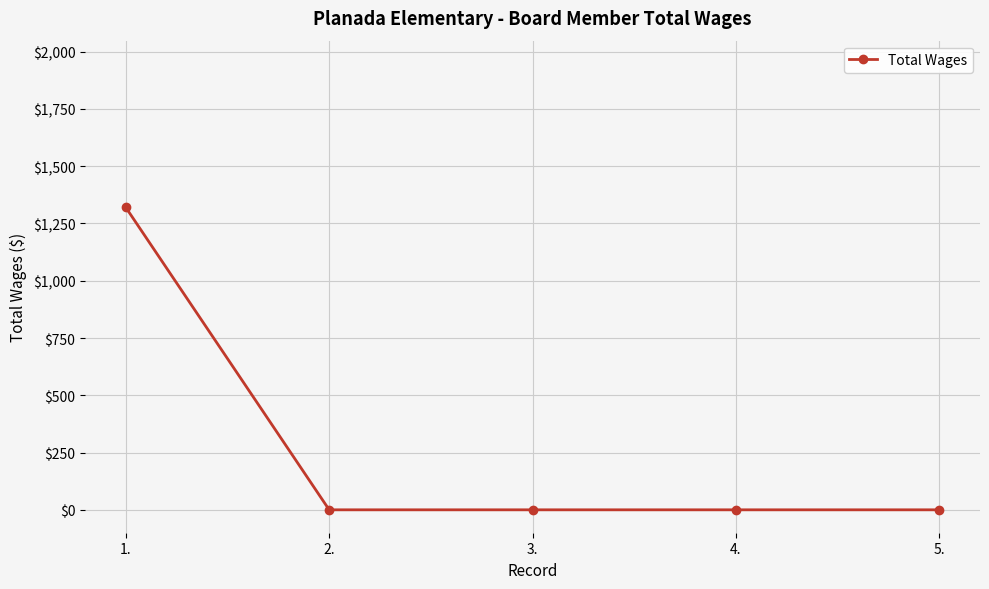

The chart shows a value of 0 at 5.. True or false?

True